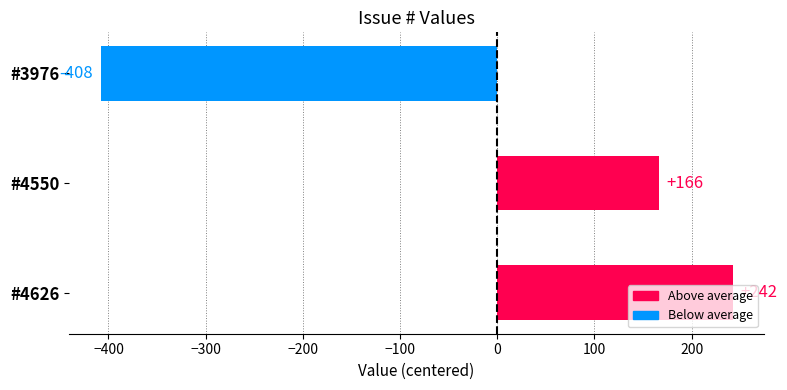

How many bars are there in total?

3